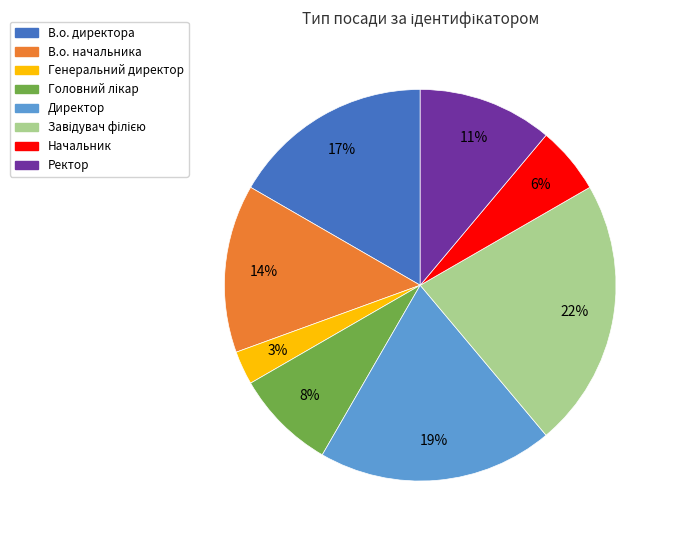

Which slice is the smallest?

Генеральний директор